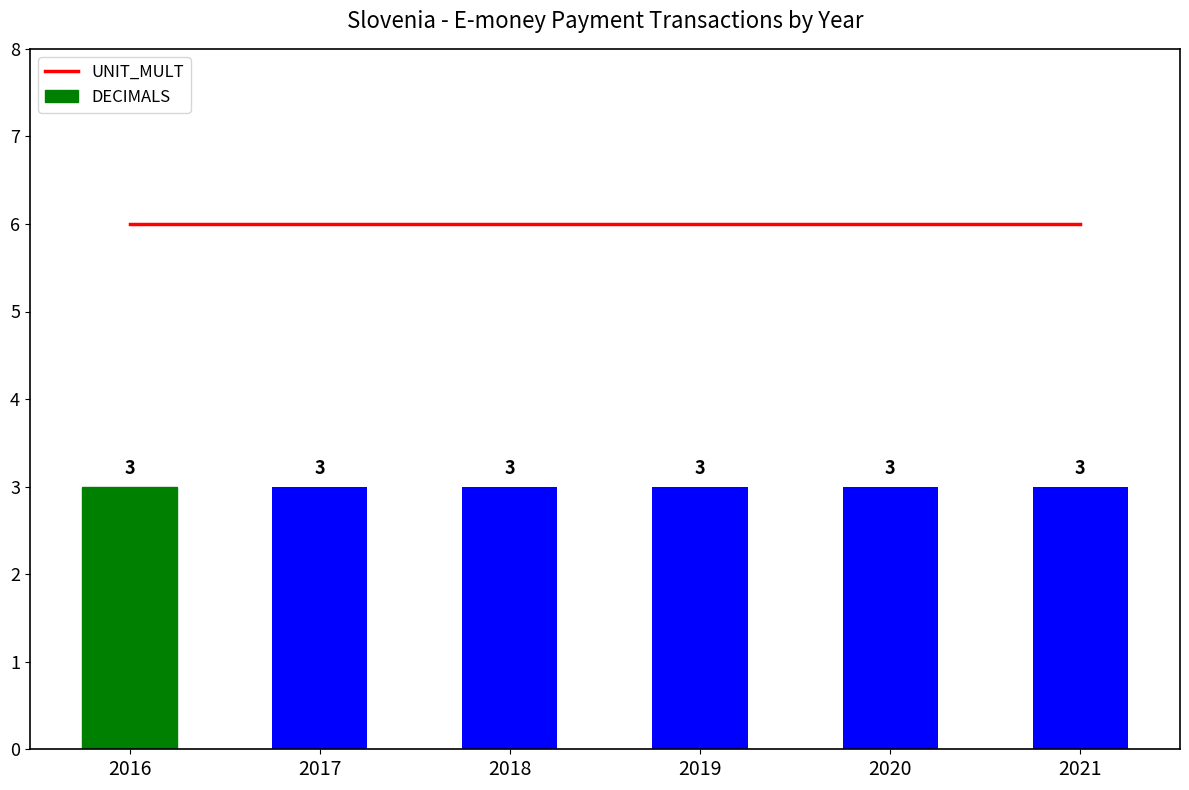

What is the maximum value shown in the chart?

6